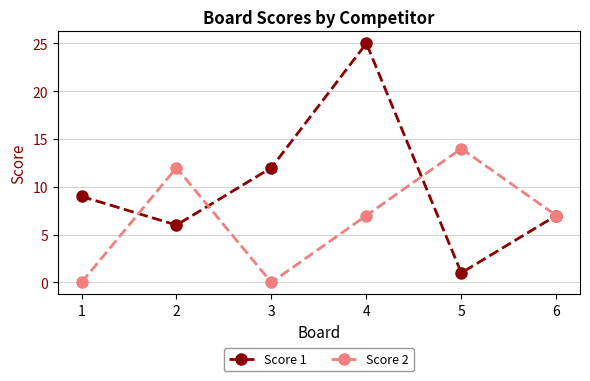

At which category does Score 1 reach its first local valley?

2